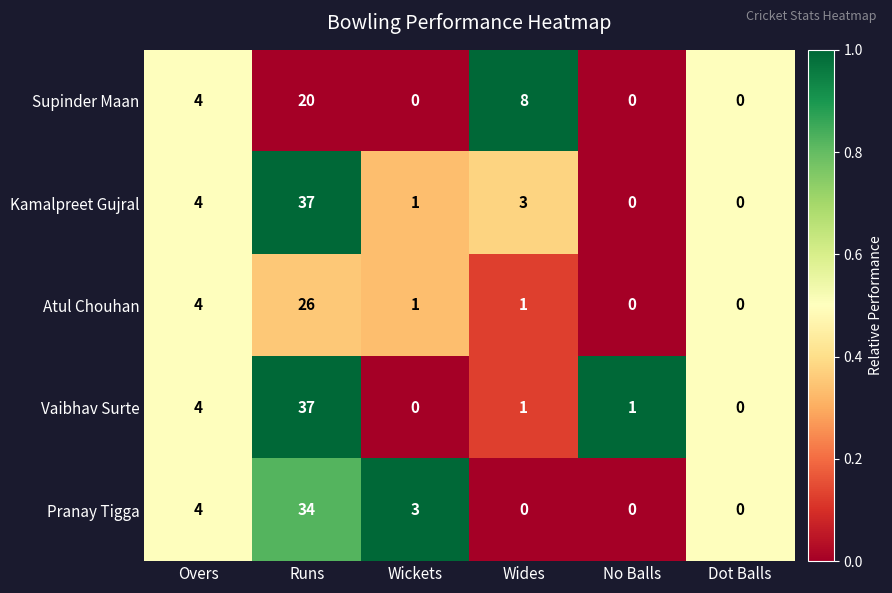

What is the average value of the Pranay Tigga series?

7